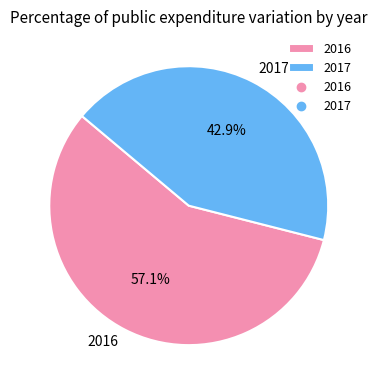

Which has a higher value, 2017 or 2016?

2016